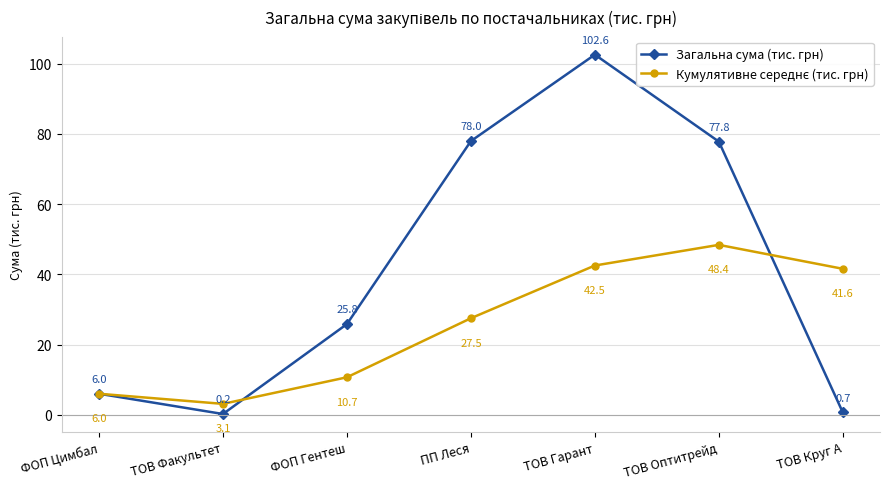

Where is the first local maximum for Загальна сума (тис. грн)?

ТОВ Гарант